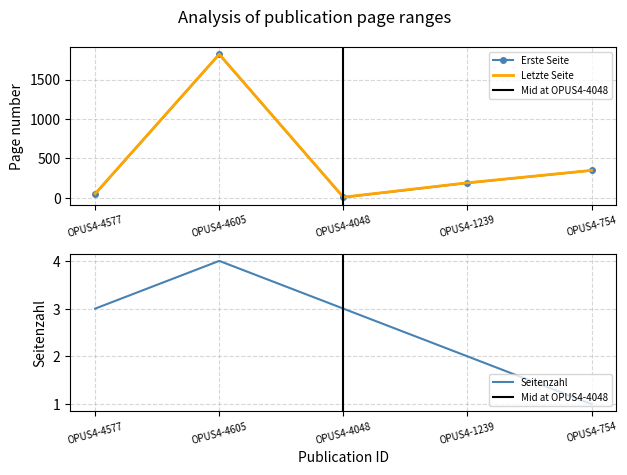

In Erste Seite, how many points are higher than both neighbors (excluding endpoints)?

1